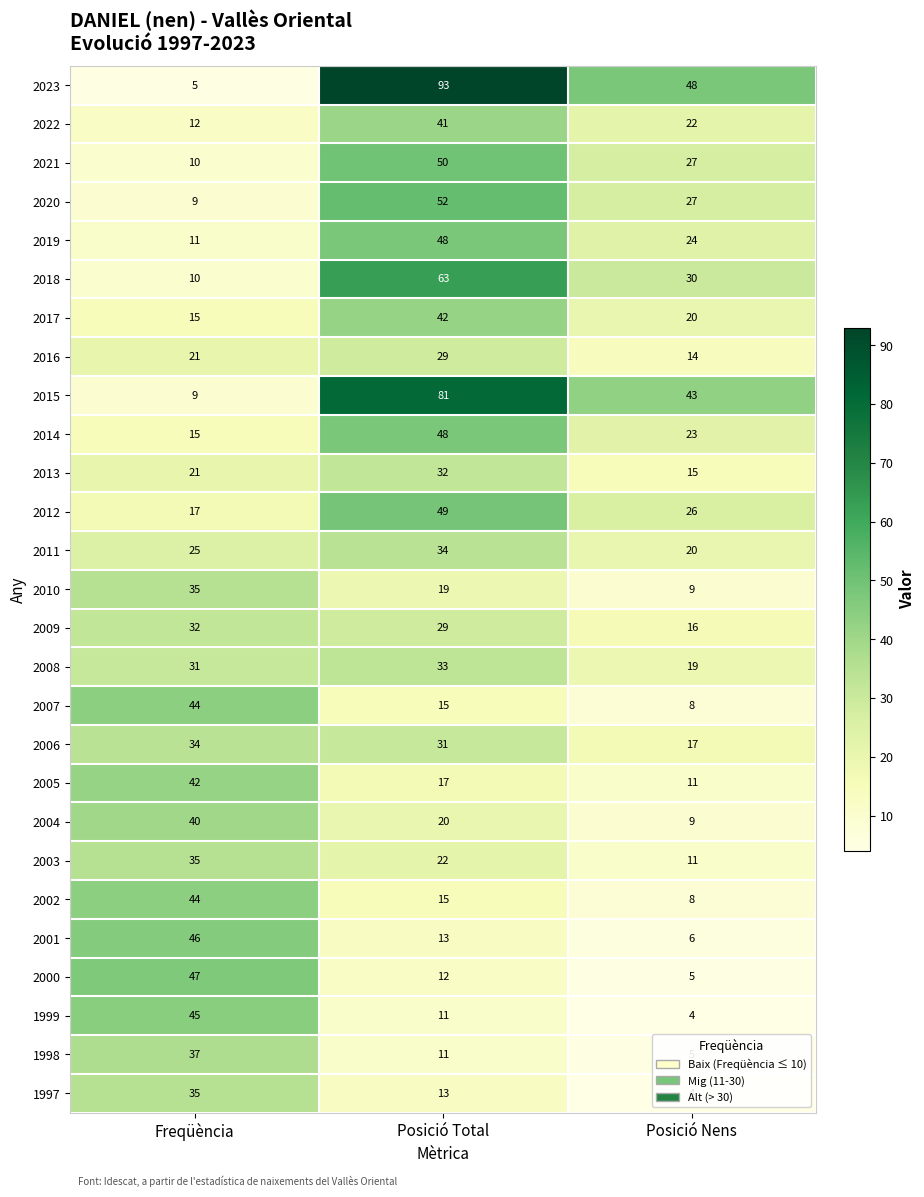

What is the smallest value displayed?

4